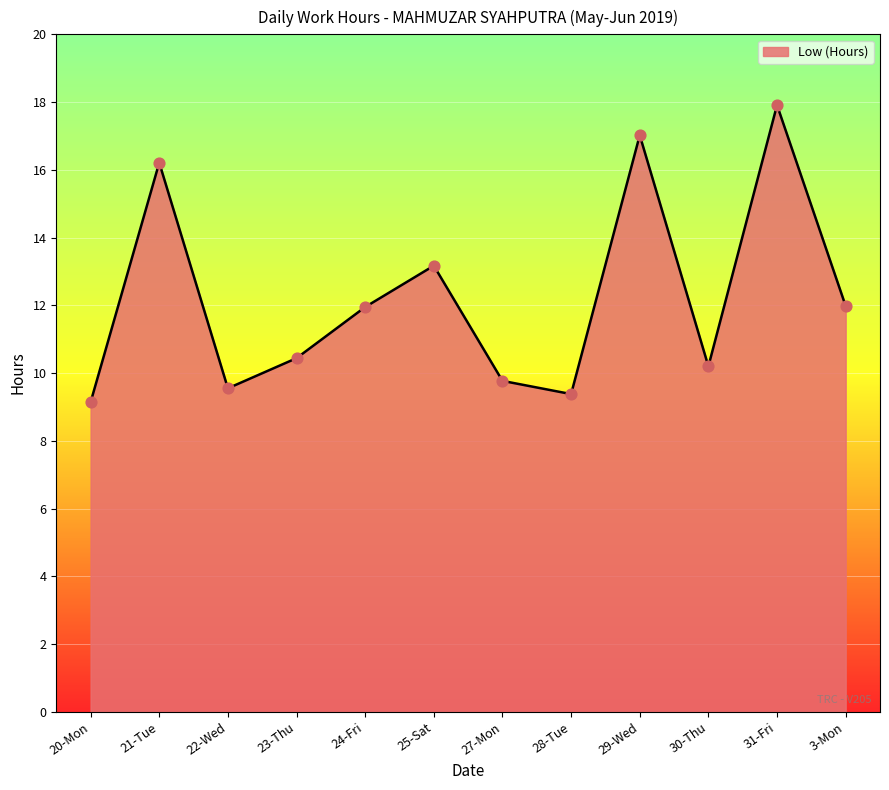

Between 30-Thu and 28-Tue, which is larger?

30-Thu